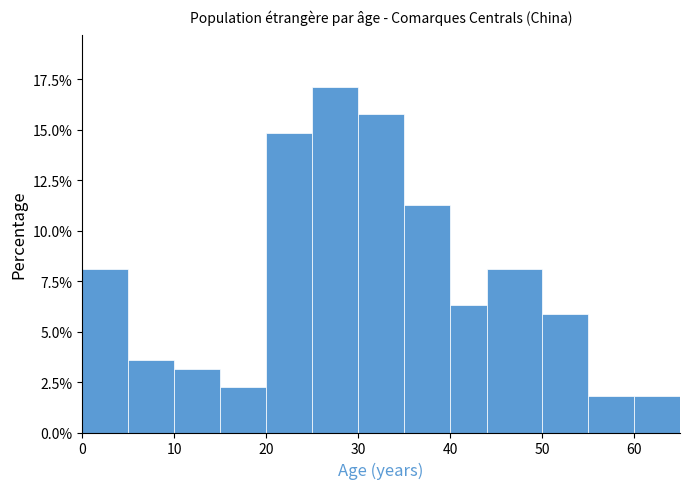

How tall is the bar that spans 35 to 40 on the x-axis? The values are not printed on the chart, so give them approximately, as read against the axis.

11.5